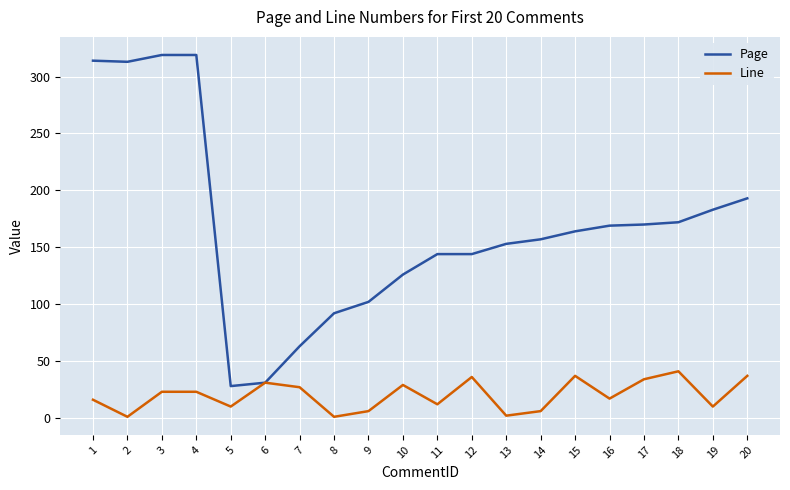

True or false: Line has a value of 10 at 5.

True